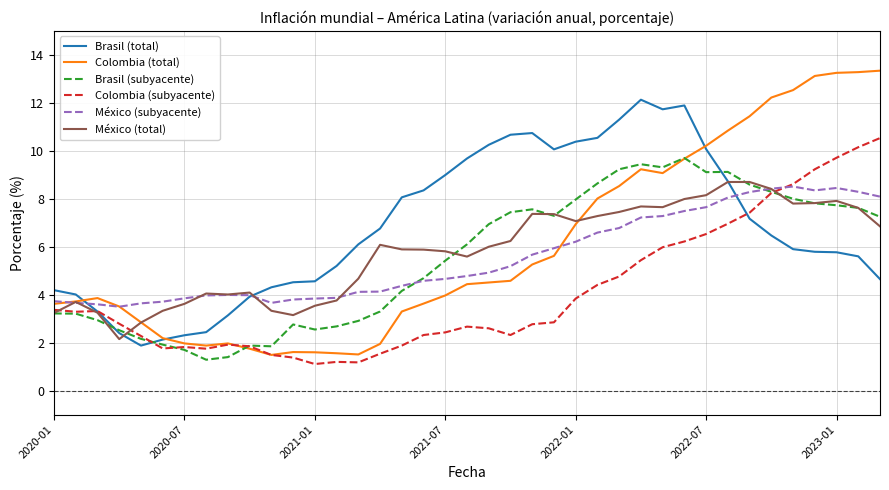

Which series has the largest total across all categories?

Brasil (total)